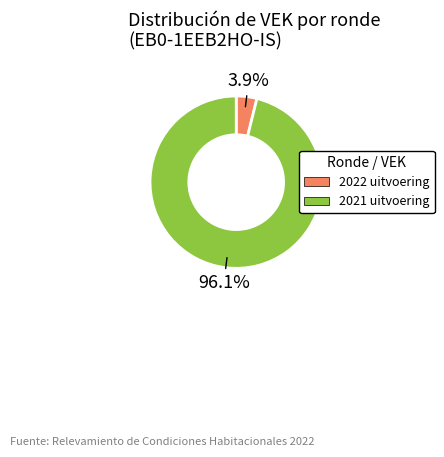

Rank the categories by value from highest to lowest.

2021 uitvoering, 2022 uitvoering